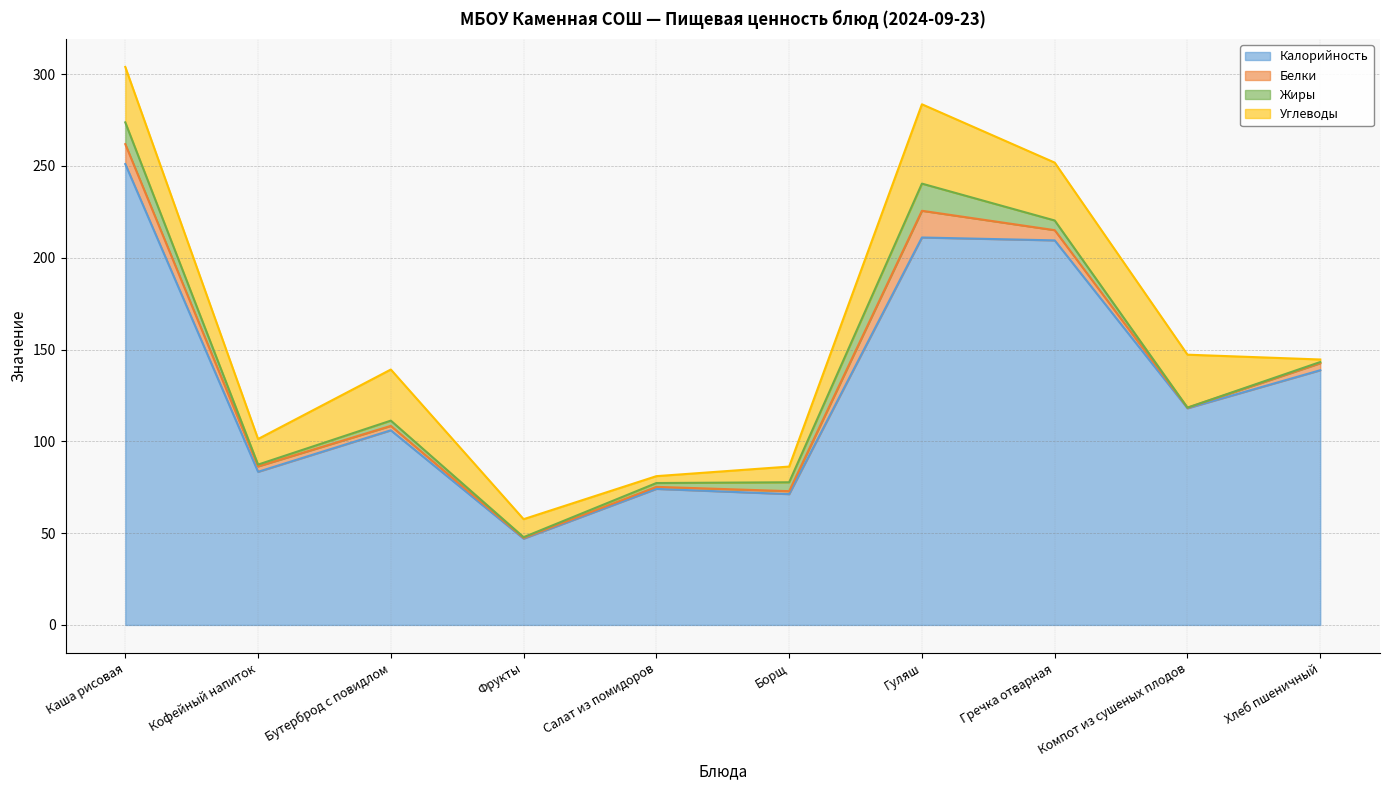

At how many categories does at least one series exceed 206?

3